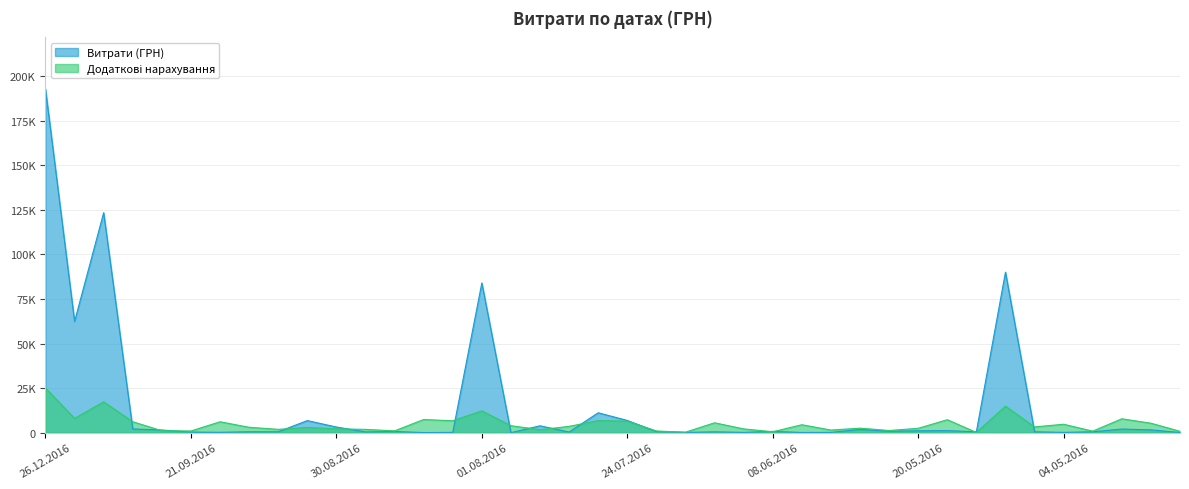

Rank the categories by value from highest to lowest.

26.12.2016, 28.10.2016, 05.05.2016, 01.08.2016, 19.12.2016, 25.07.2016, 24.07.2016, 09.09.2016, 29.07.2016, 30.08.2016, 26.09.2016, 24.03.2016, 25.05.2016, 24.03.2016, 26.09.2016, 18.05.2016, 20.05.2016, 24.05.2016, 08.06.2016, 26.08.2016, 01.07.2016, 14.09.2016, 14.09.2016, 05.05.2016, 05.05.2016, 28.03.2016, 01.07.2016, 26.08.2016, 28.07.2016, 21.09.2016, 19.09.2016, 22.06.2016, 02.08.2016, 03.06.2016, 04.05.2016, 01.07.2016, 06.06.2016, 11.03.2016, 26.08.2016, 29.07.2016